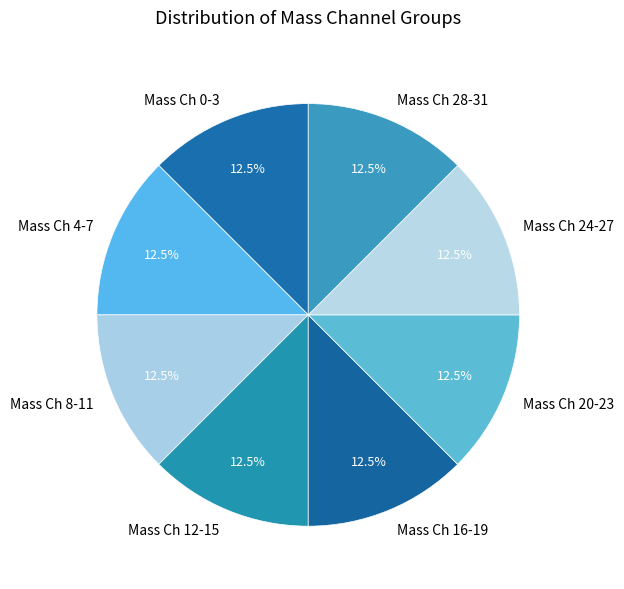

Is there a majority slice in this chart?

No